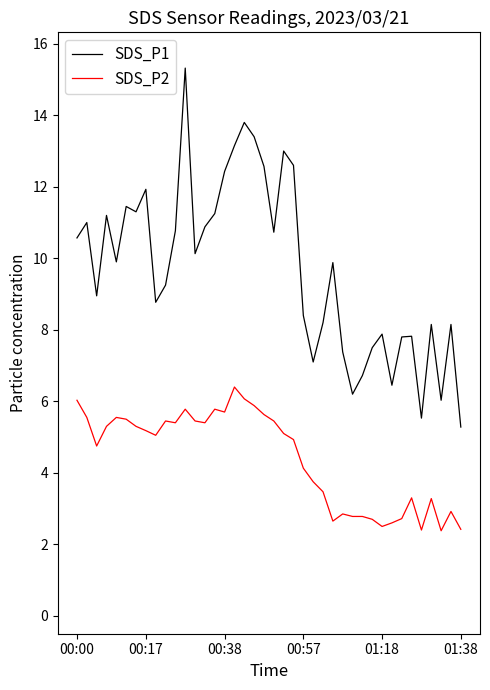

How many lines are shown in the chart?

2